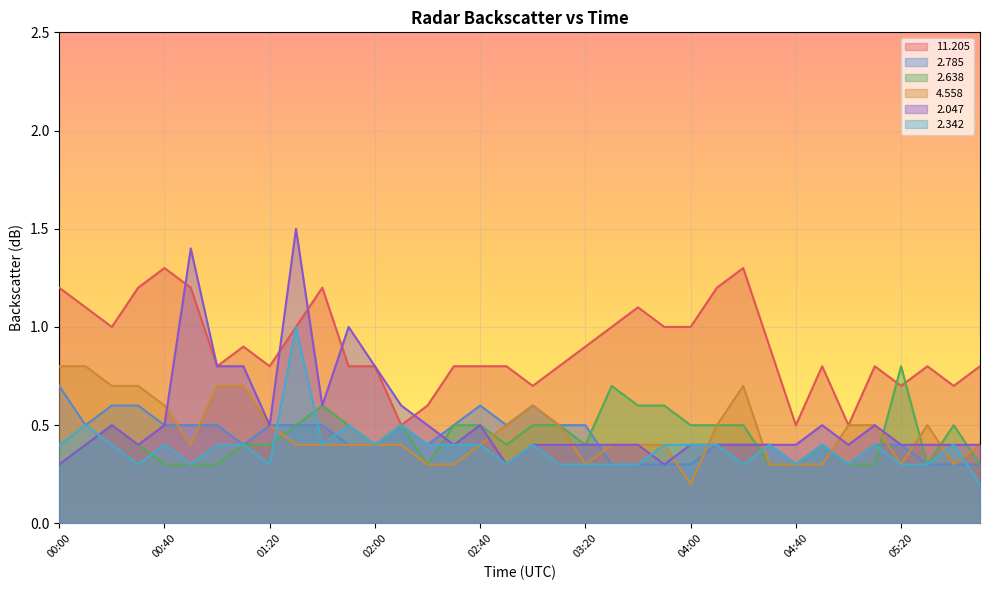

How many times do   2.638 and   2.785 cross each other?

3